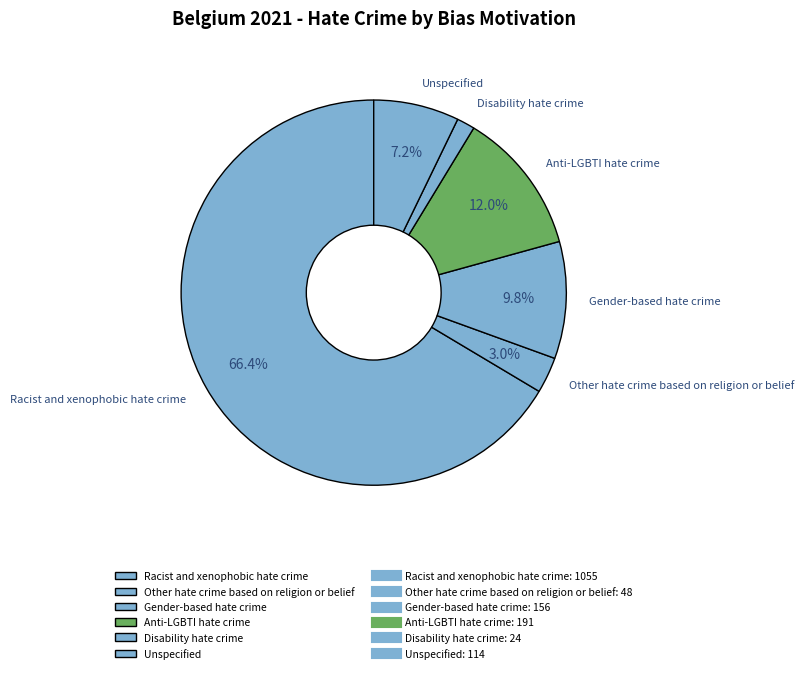

Approximately how many times larger is the value at Disability hate crime compared to Other hate crime based on religion or belief?

0.5